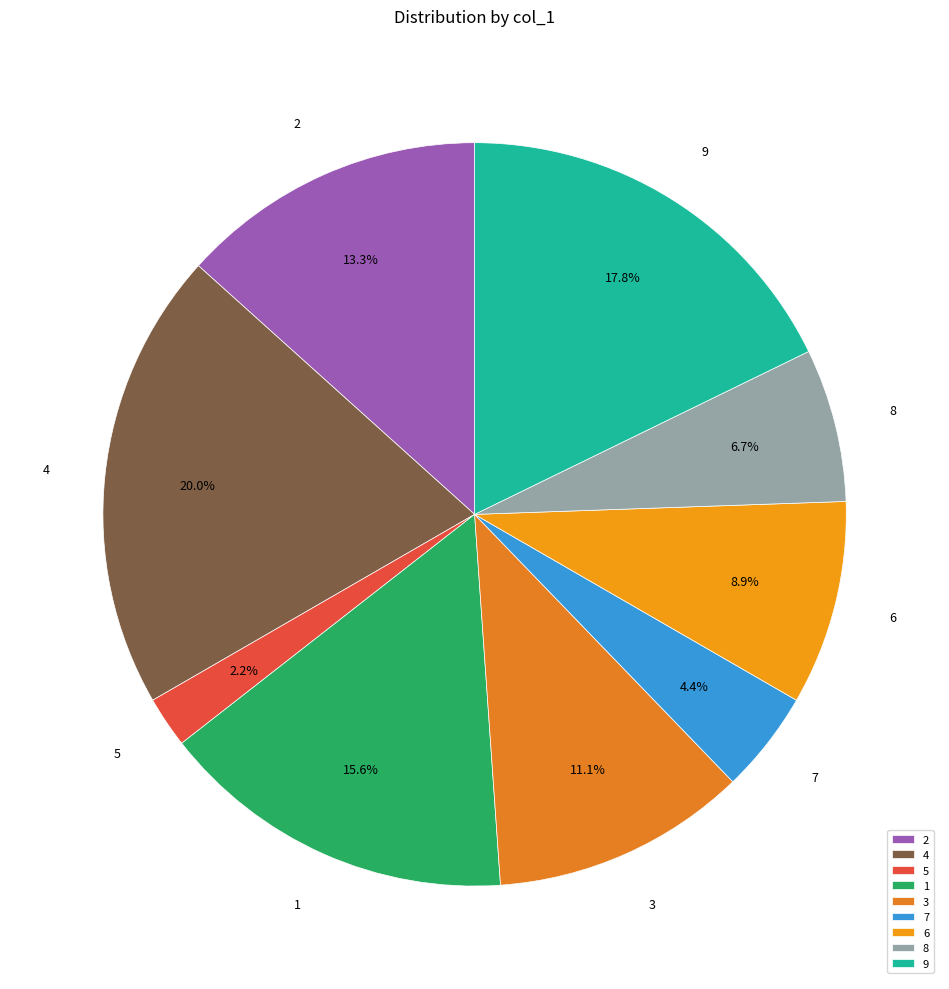

What is the smallest slice in the pie chart?

5